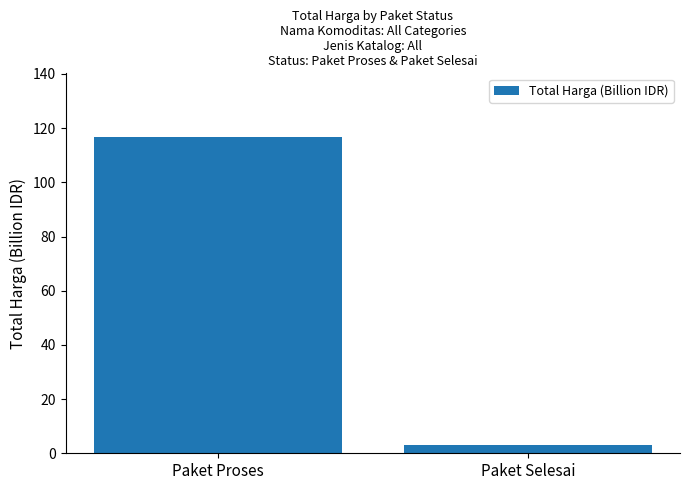

What is the difference between the values at Paket Selesai and Paket Proses?

113.6